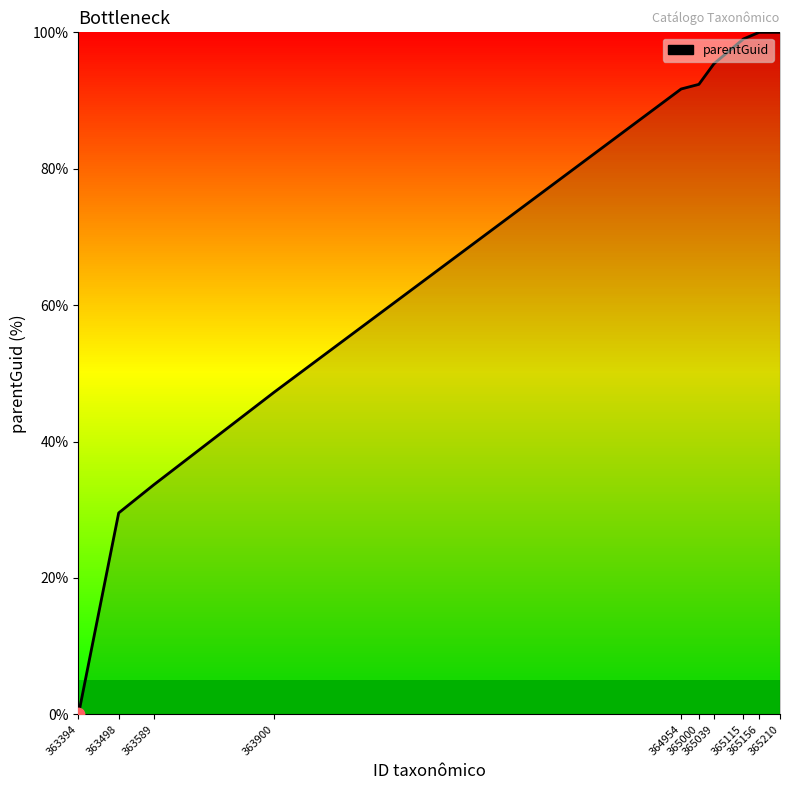

What is the change in value from 364954 to 365156?

+8.3